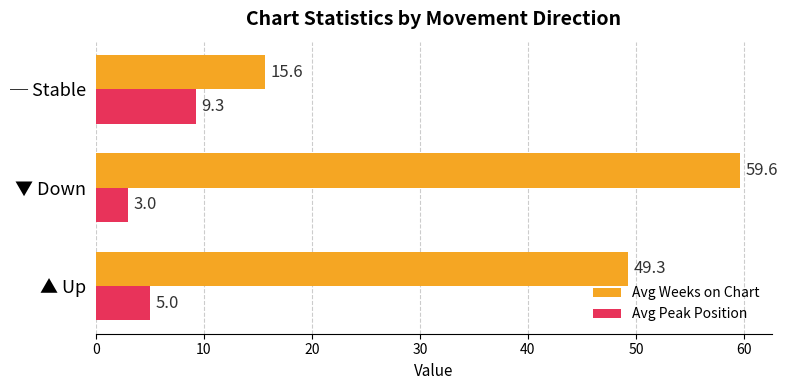

At which category is the sum across all series the highest?

▼ Down